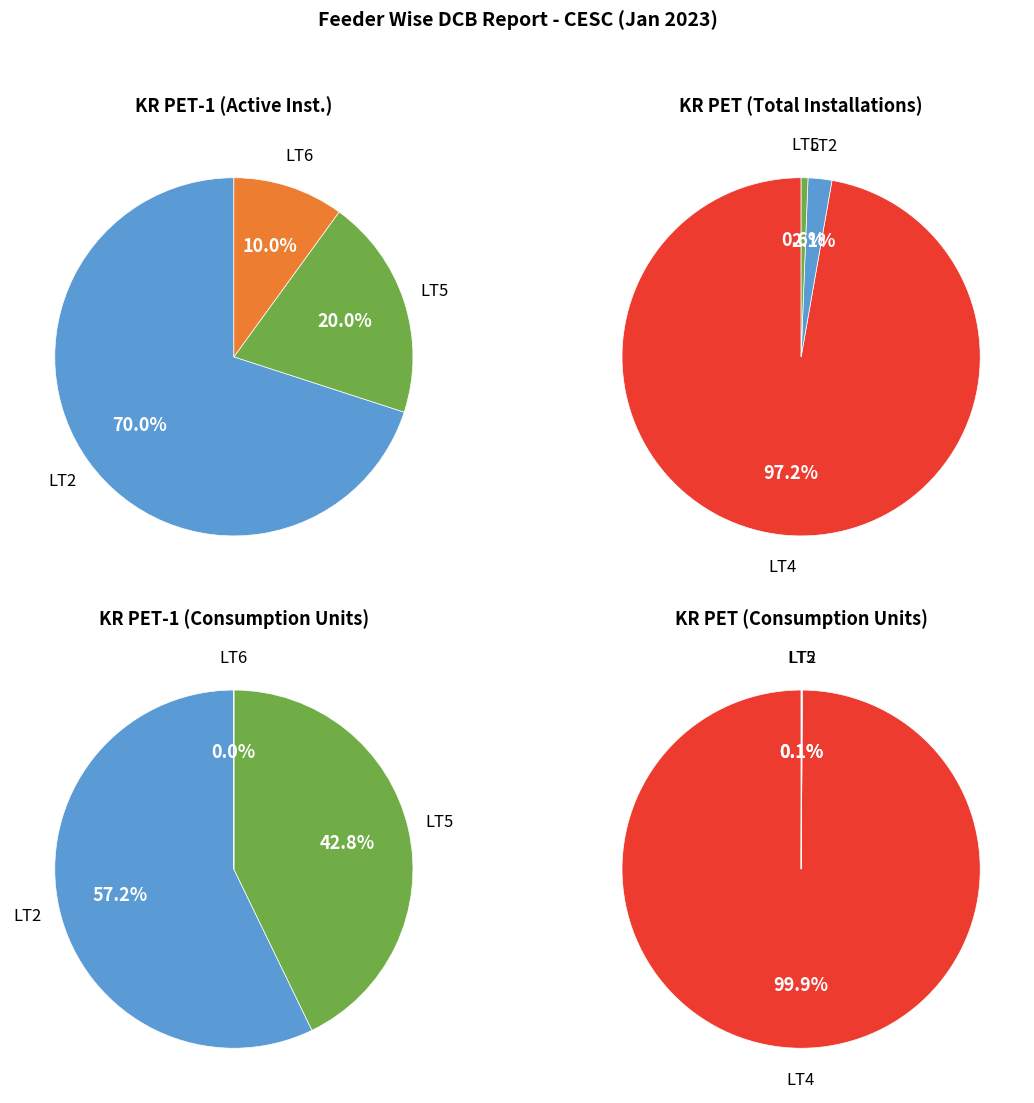

Which slice is the largest?

LT4